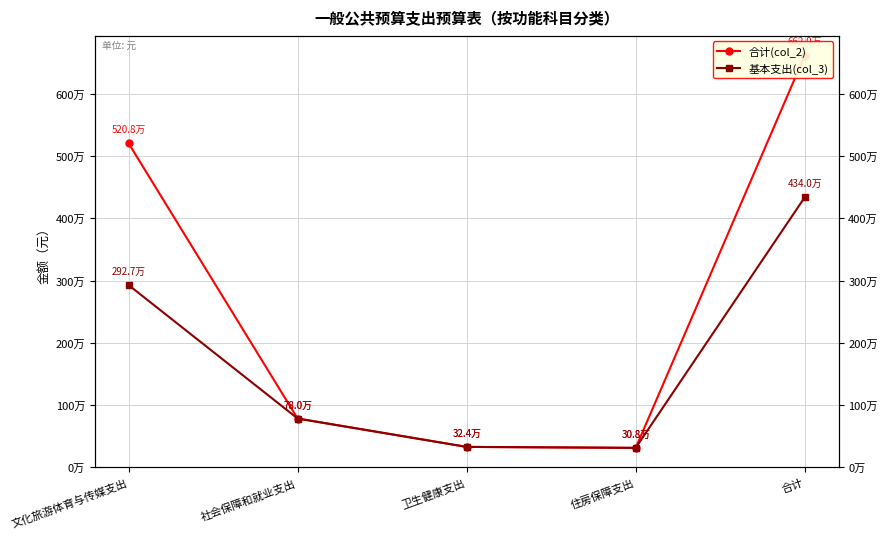

What is the label of the 5th point from the right?

文化旅游体育与传媒支出